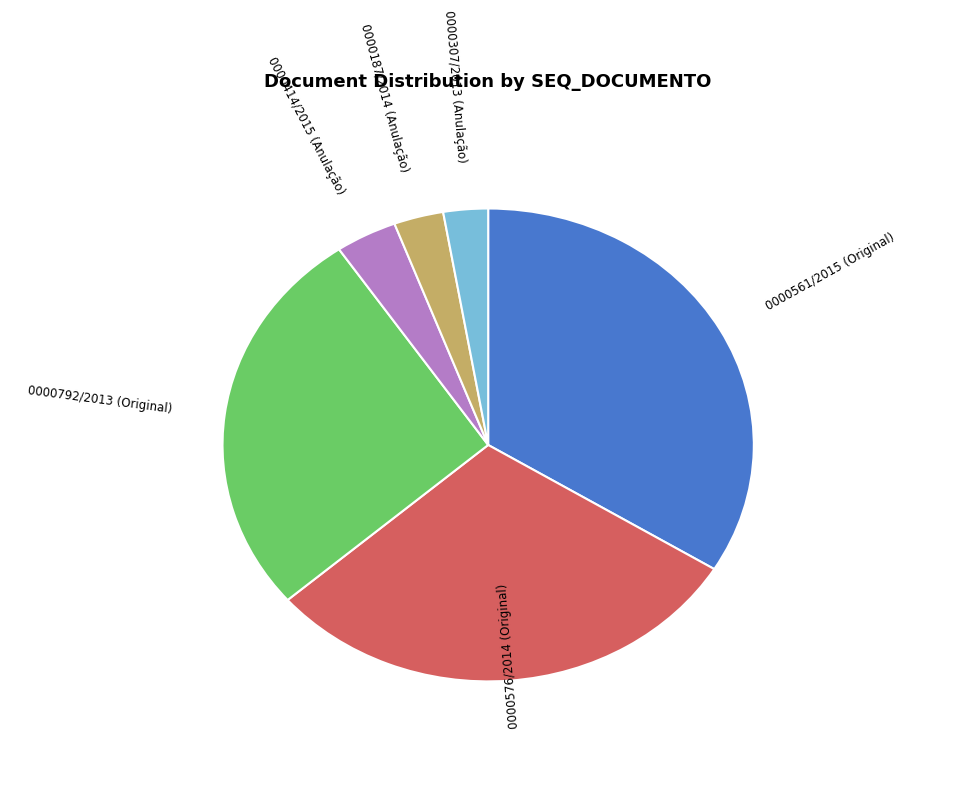

Which category has the biggest portion of the pie?

0000561/2015 (Original)